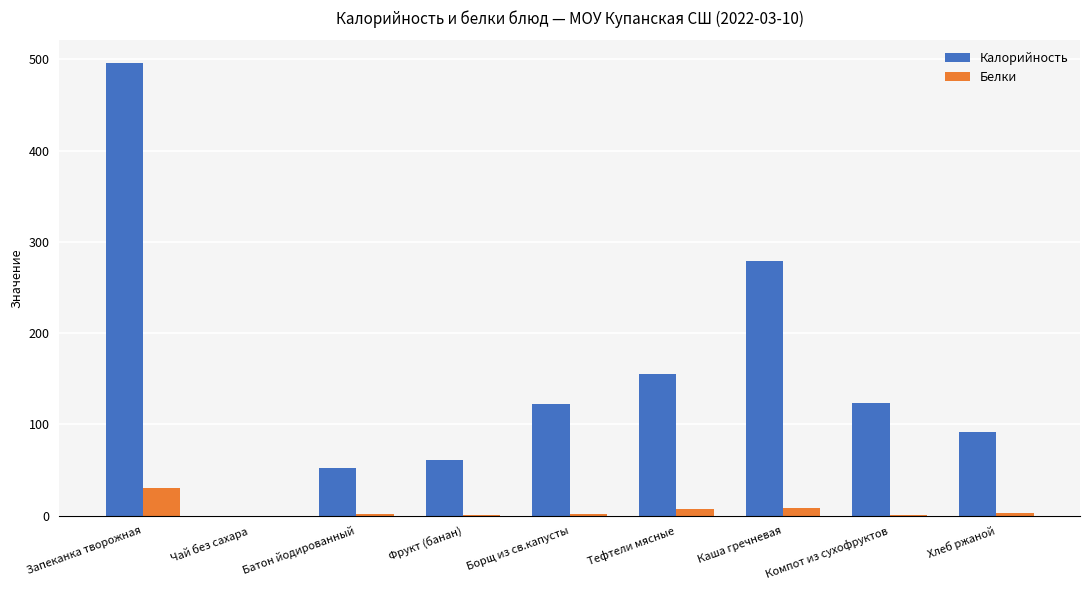

At which label is Калорийность closest to 248?

Каша гречневая